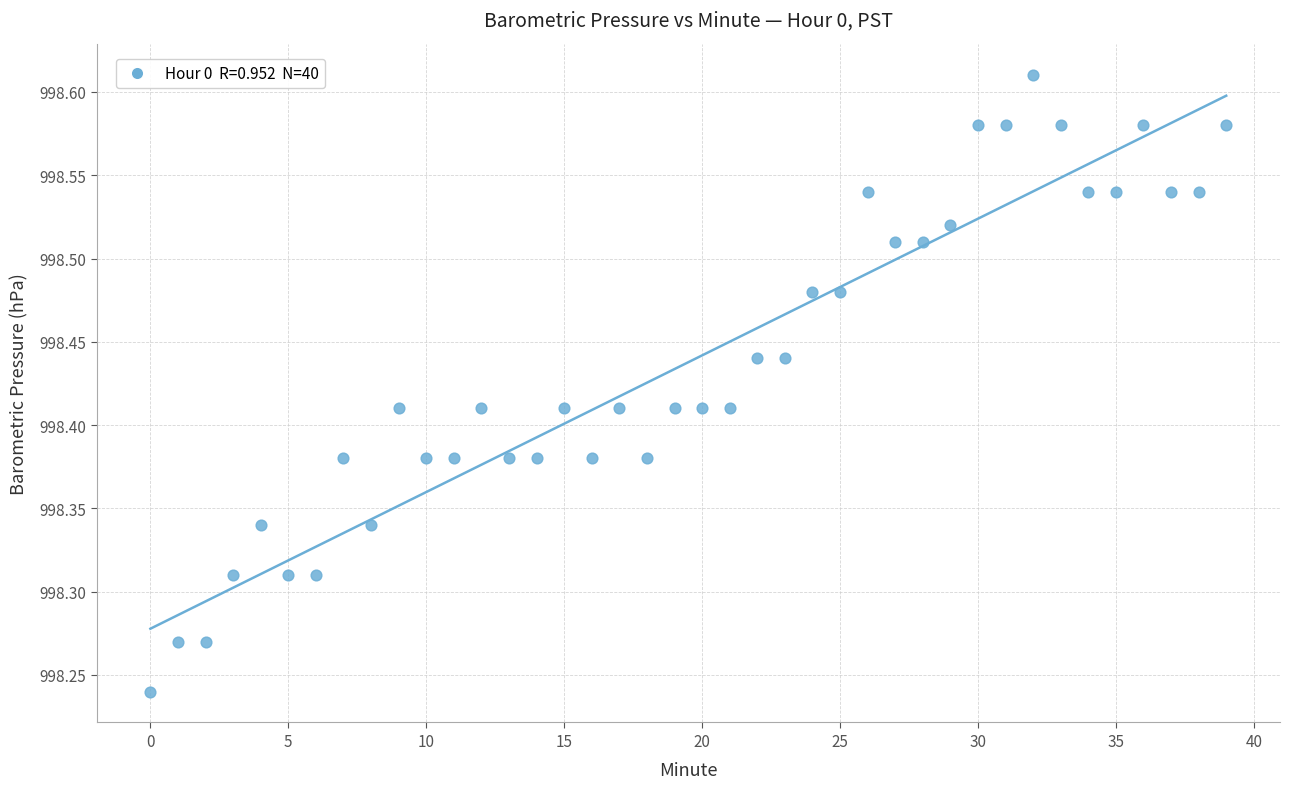

What is the range of Y values (max minus min)?

0.4